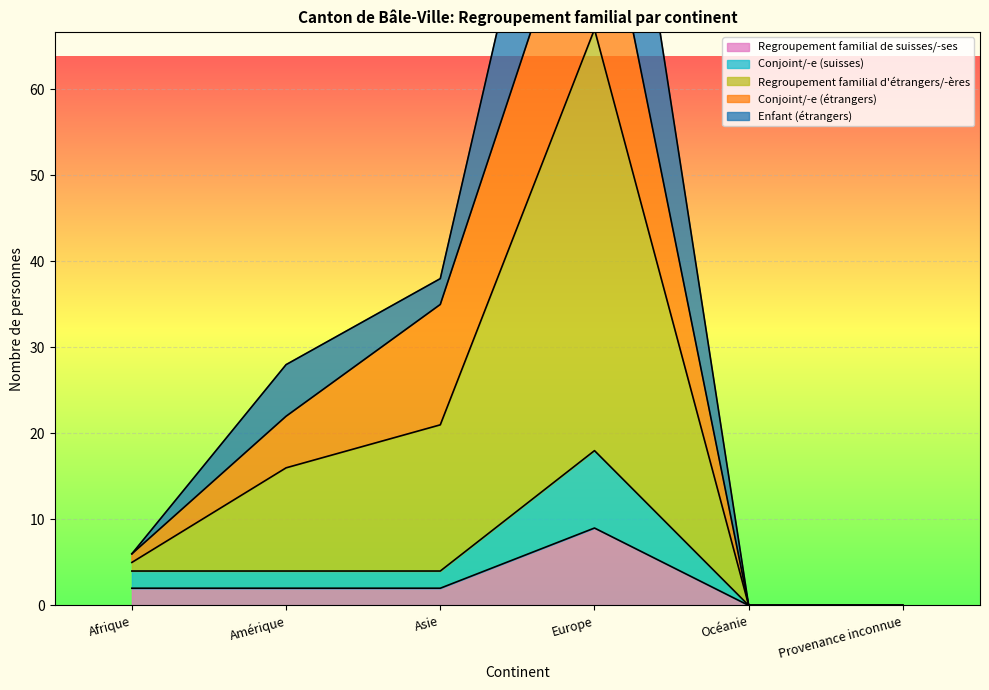

What is the average value of the Total series?

31